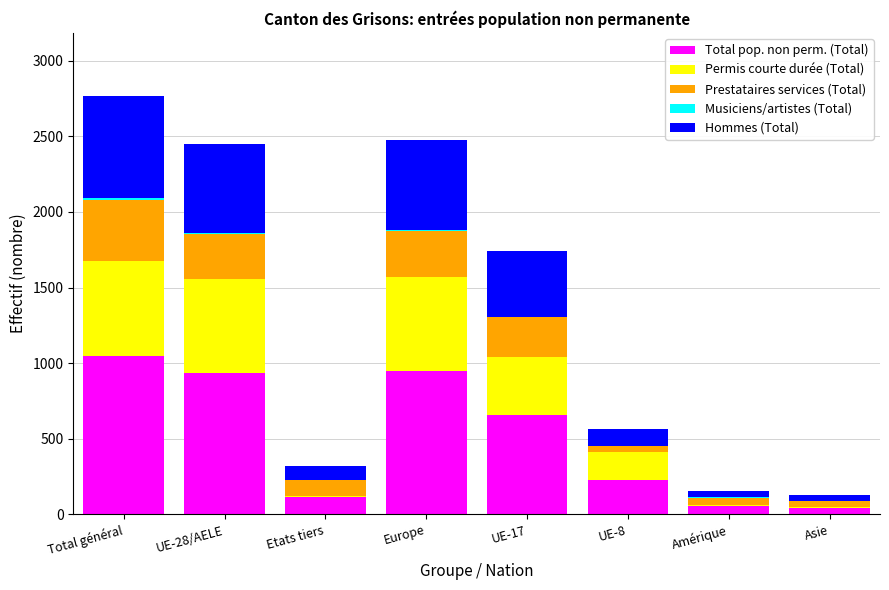

How many distinct data groups are displayed?

5